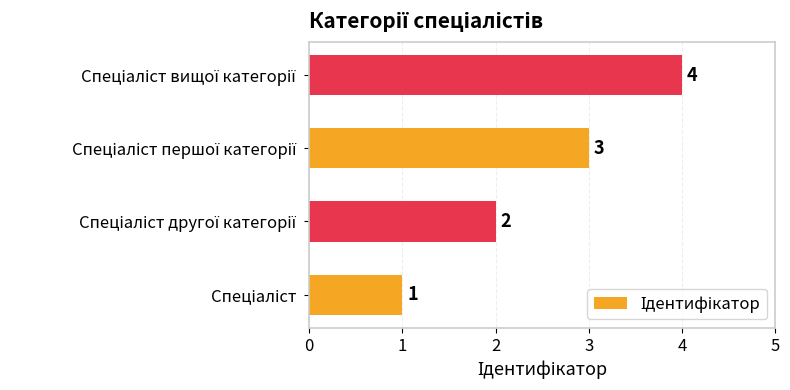

Count the values in the range 2 to 4.

3